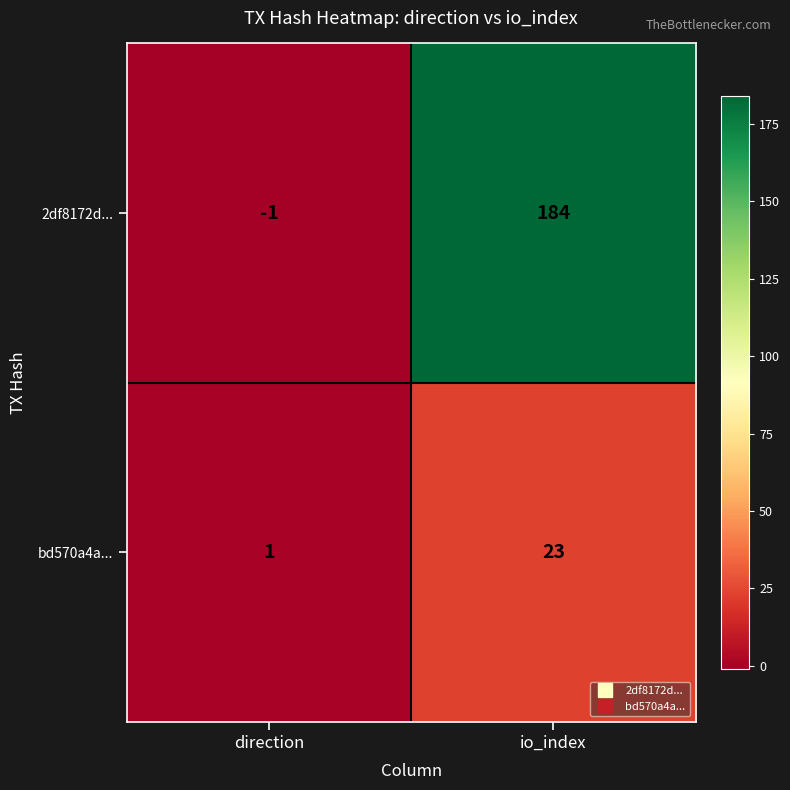

How many values in the 2df8172d... series are below 184?

1